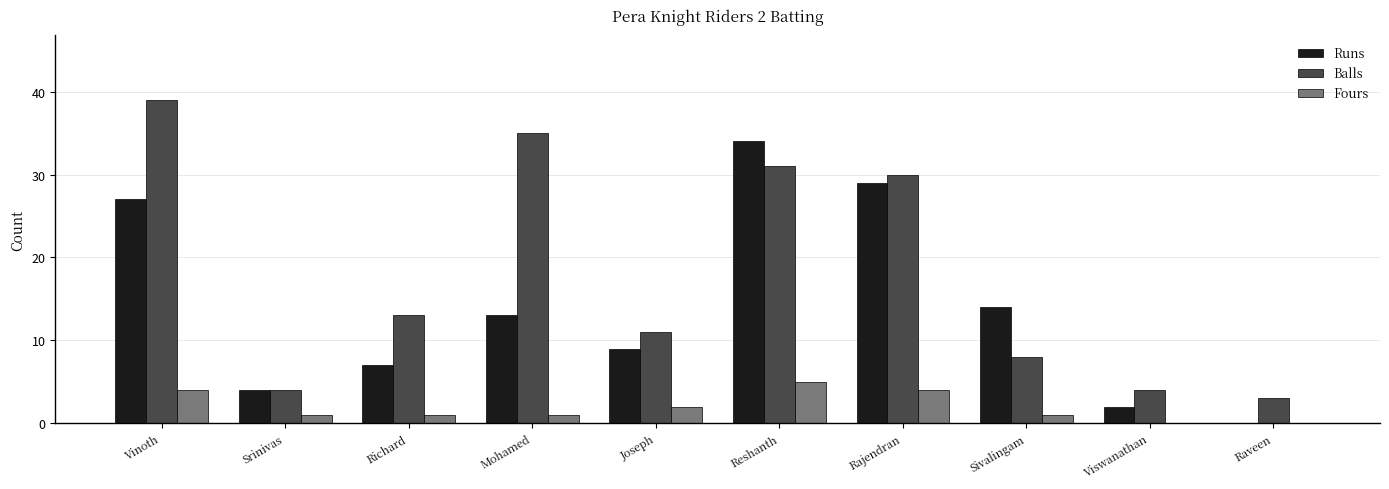

Where is Balls nearest to the value 21?

Richard